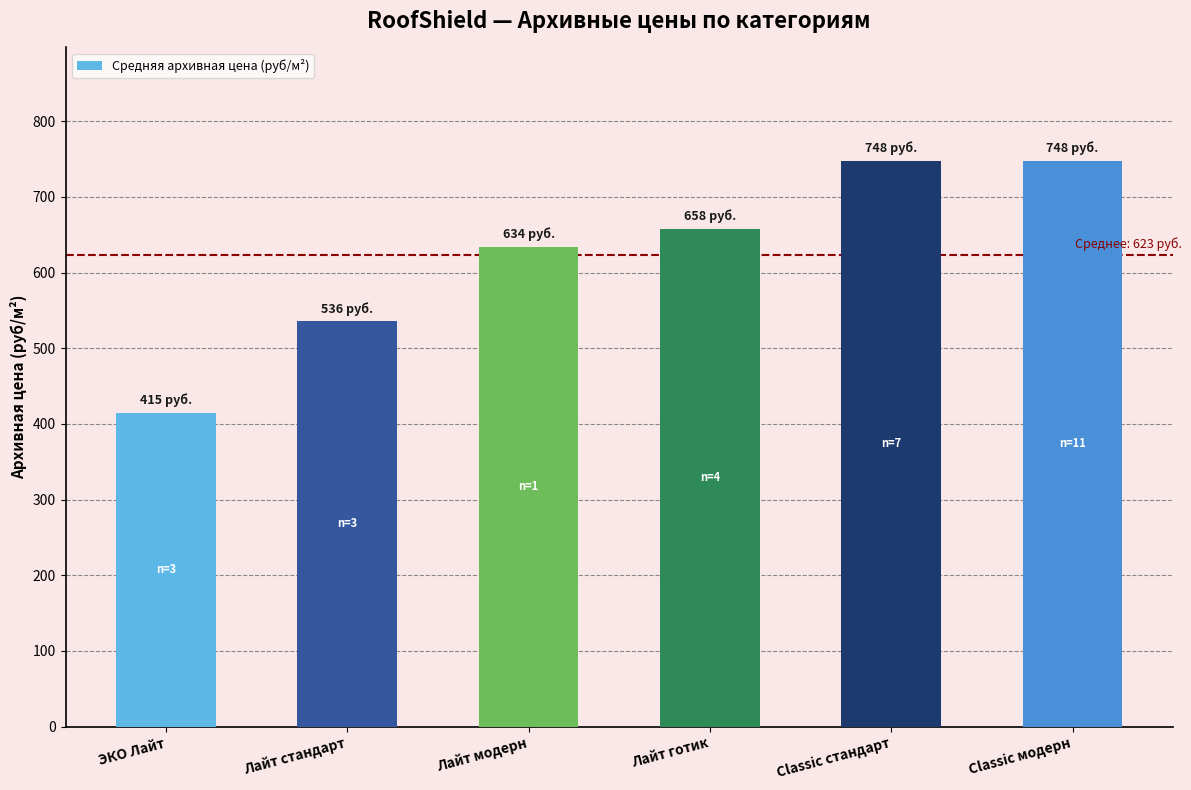

What is the greatest value displayed?

748